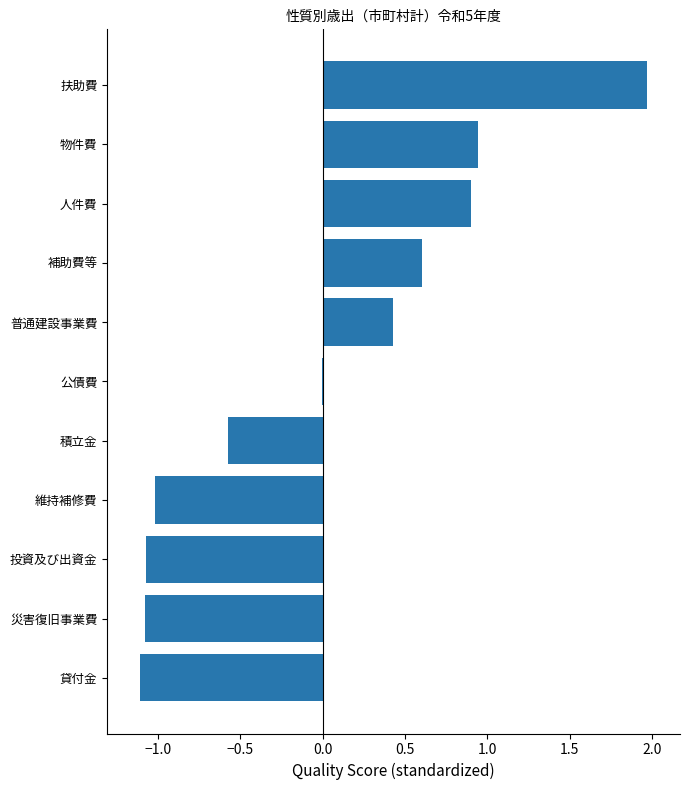

The chart shows a value of 0.5 at 人件費. True or false?

False